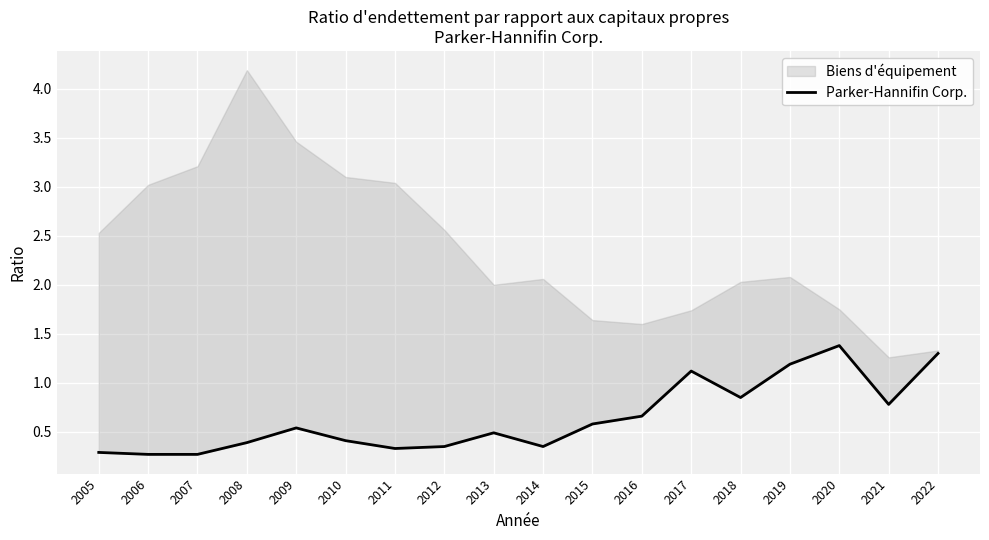

Count the values in the range 0 to 1.

14